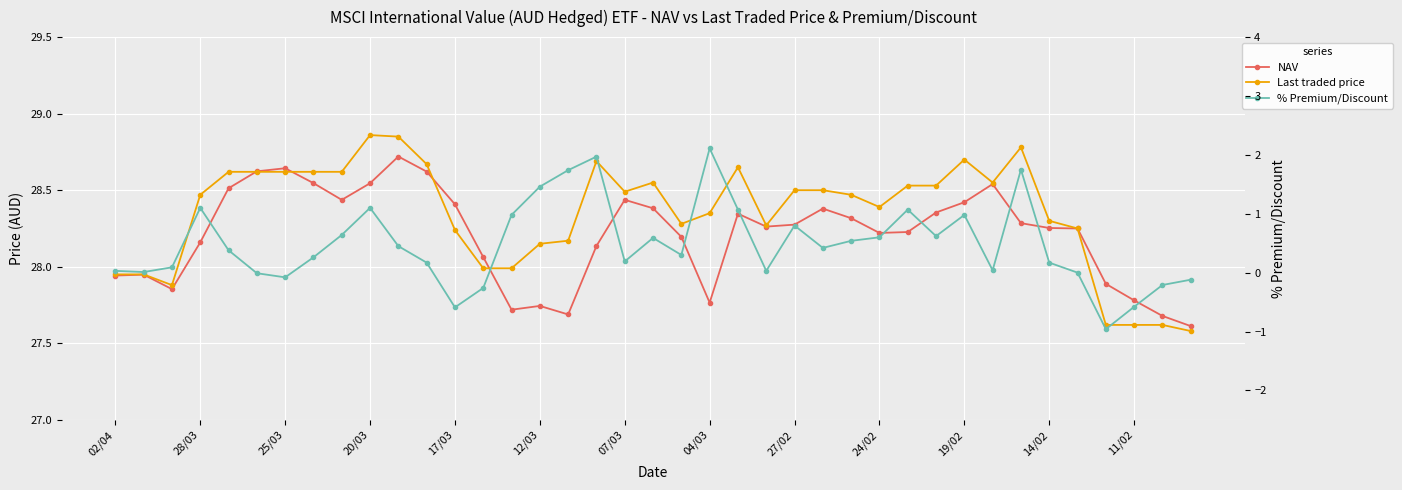

What is the value of the NAV point at the 26th from the left?

28.4